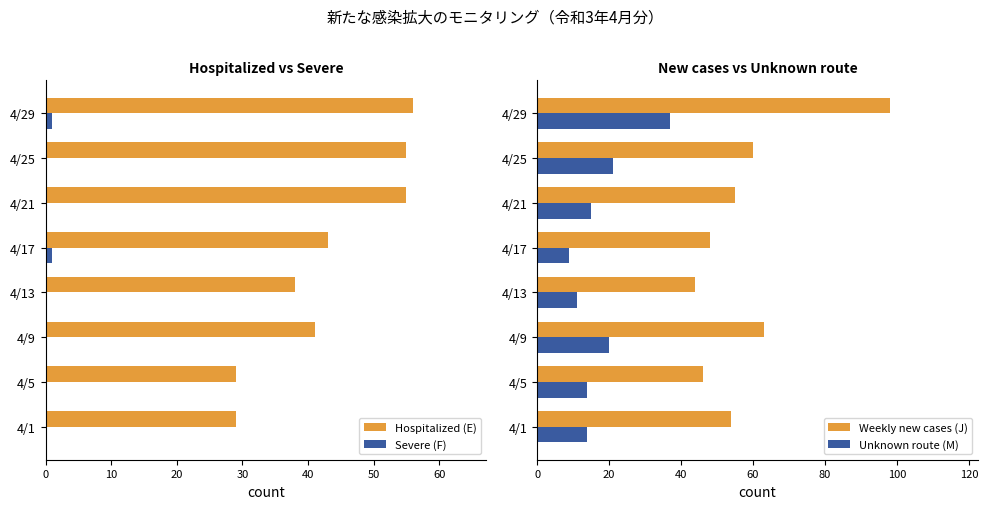

What is the value of the Weekly new cases (J) bar at the 4th from the left?

44